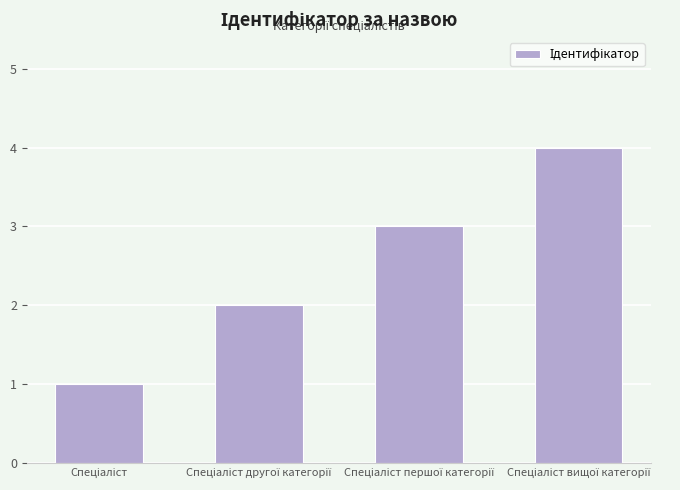

How many categories are shown in the chart?

4